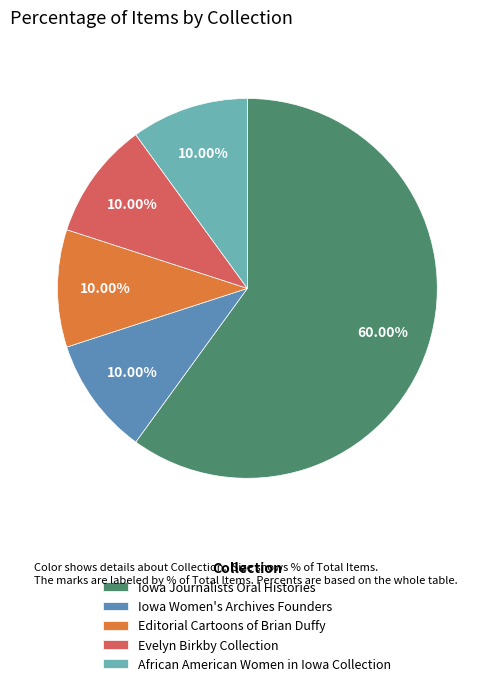

Which category accounts for the majority?

Iowa Journalists Oral Histories